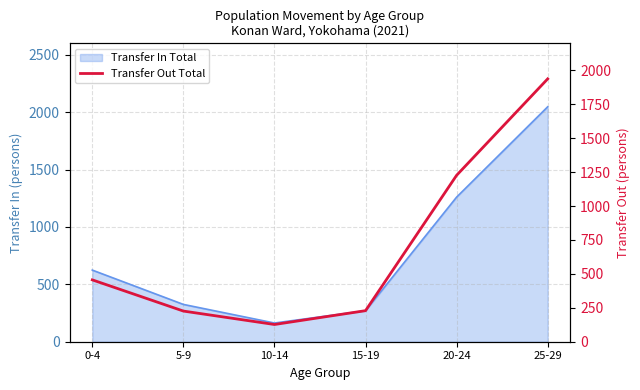

Approximately how many times larger is the value at 20-24 compared to 0-4?

2.7